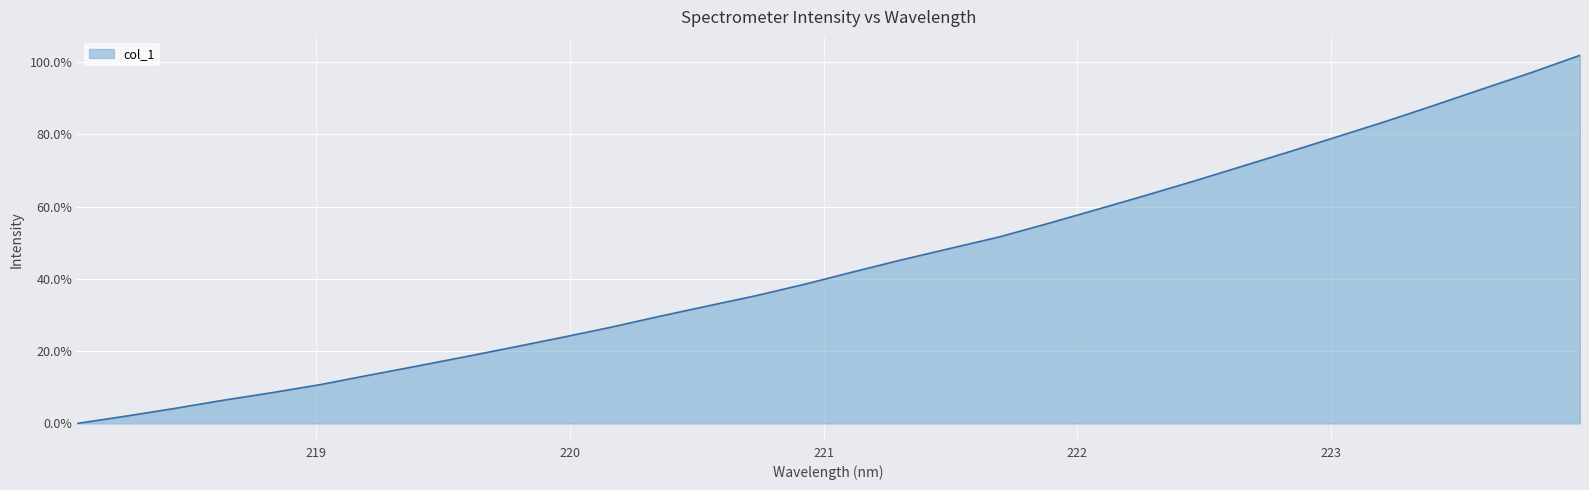

What is the difference between the maximum and minimum values?

101.8